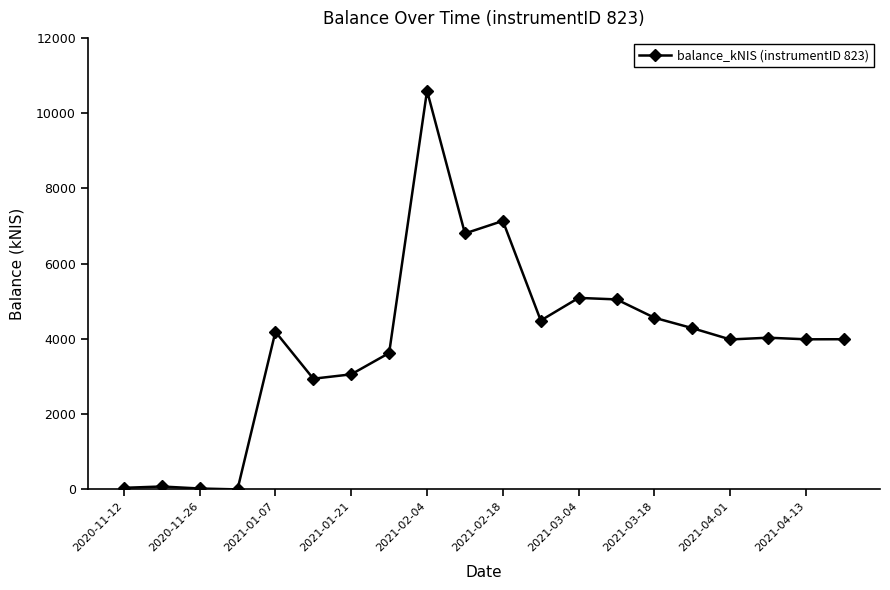

True or false: the data has more than 1 interior local peaks.

True